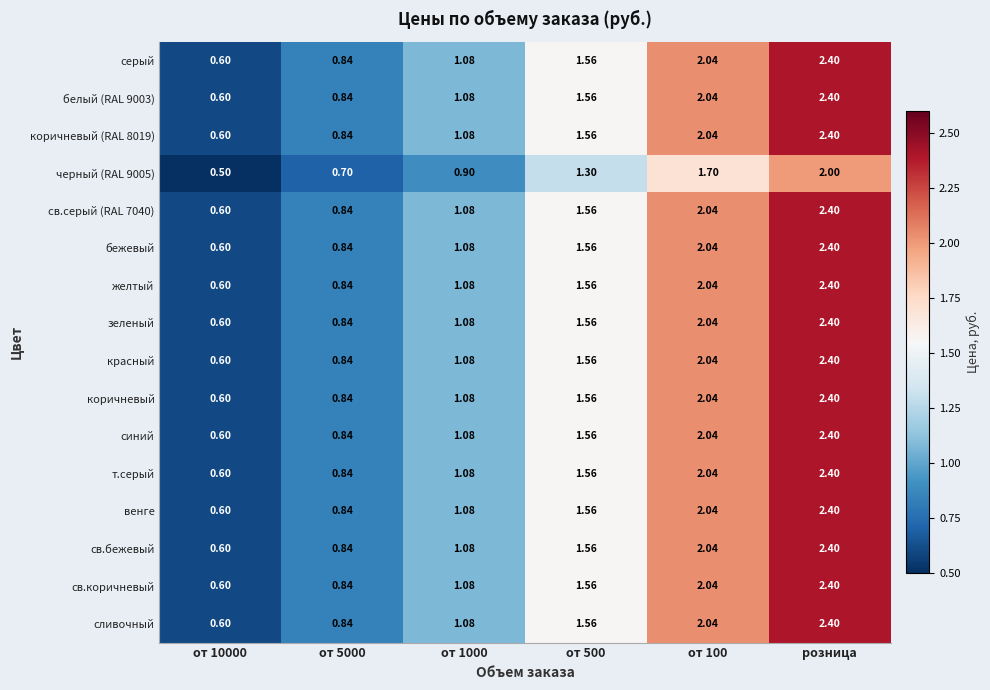

At which category is the sum across all series the highest?

розница